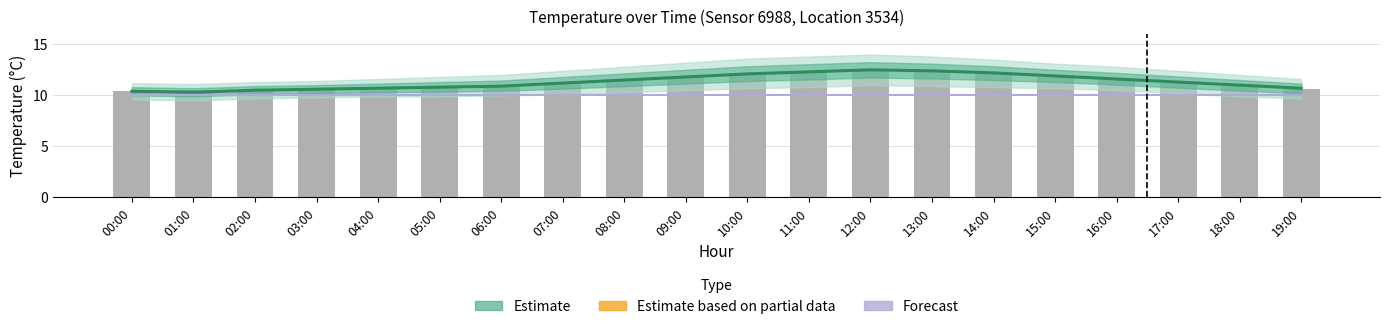

What is the value of the Estimate bar at the 17th from the left?

11.6